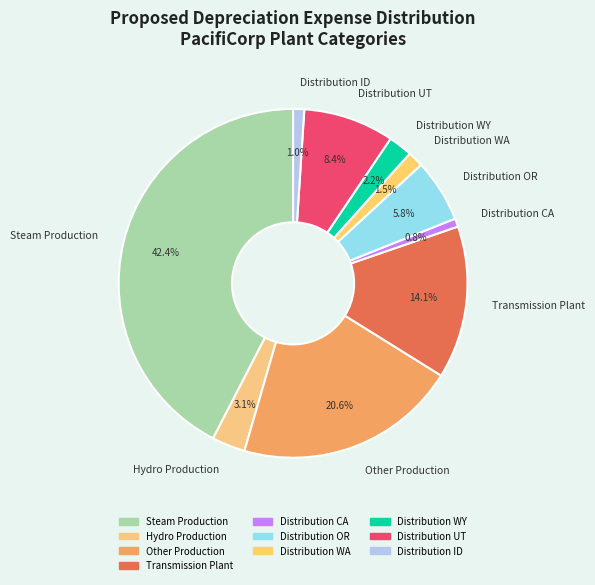

What is the largest slice in the pie chart?

Steam Production